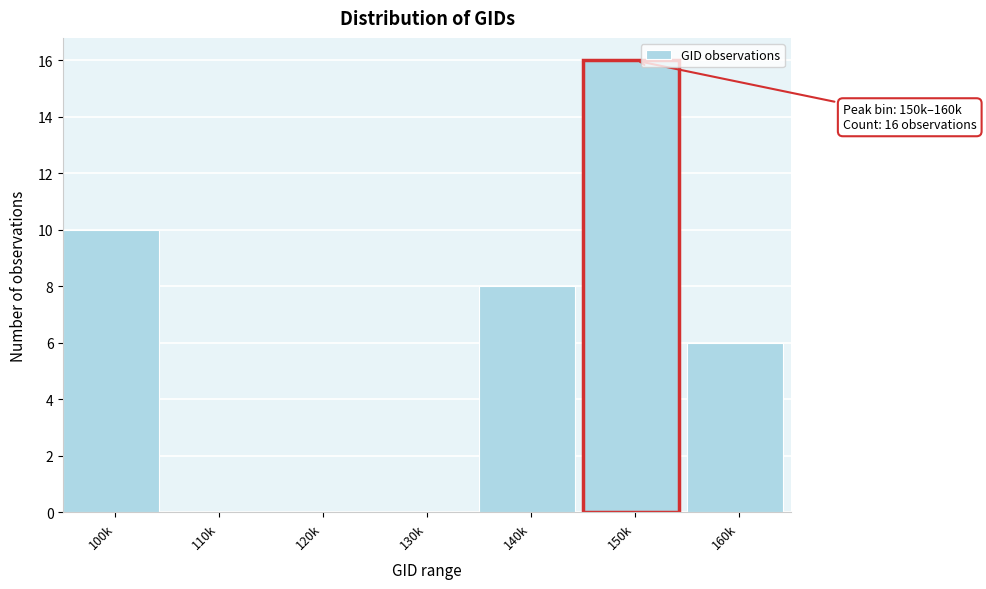

Reading right to left, what are all the values shown in this chart?

160k=6	150k=16	140k=8	130k=0	120k=0	110k=0	100k=10